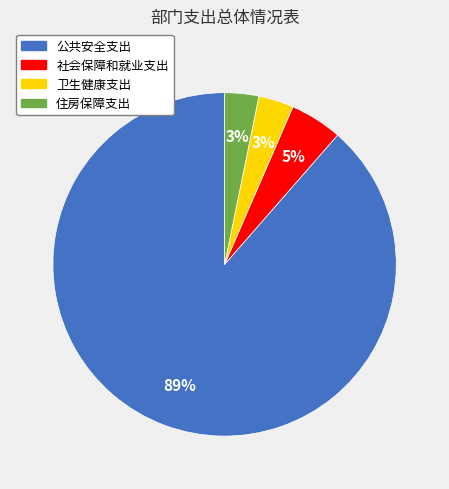

The 卫生健康支出 slice represents 13% of the pie. True or false?

False